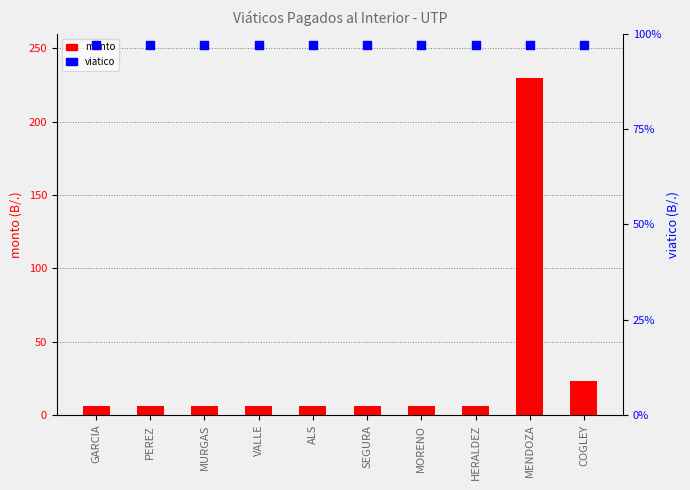

Which series contains the lowest Y value?

monto